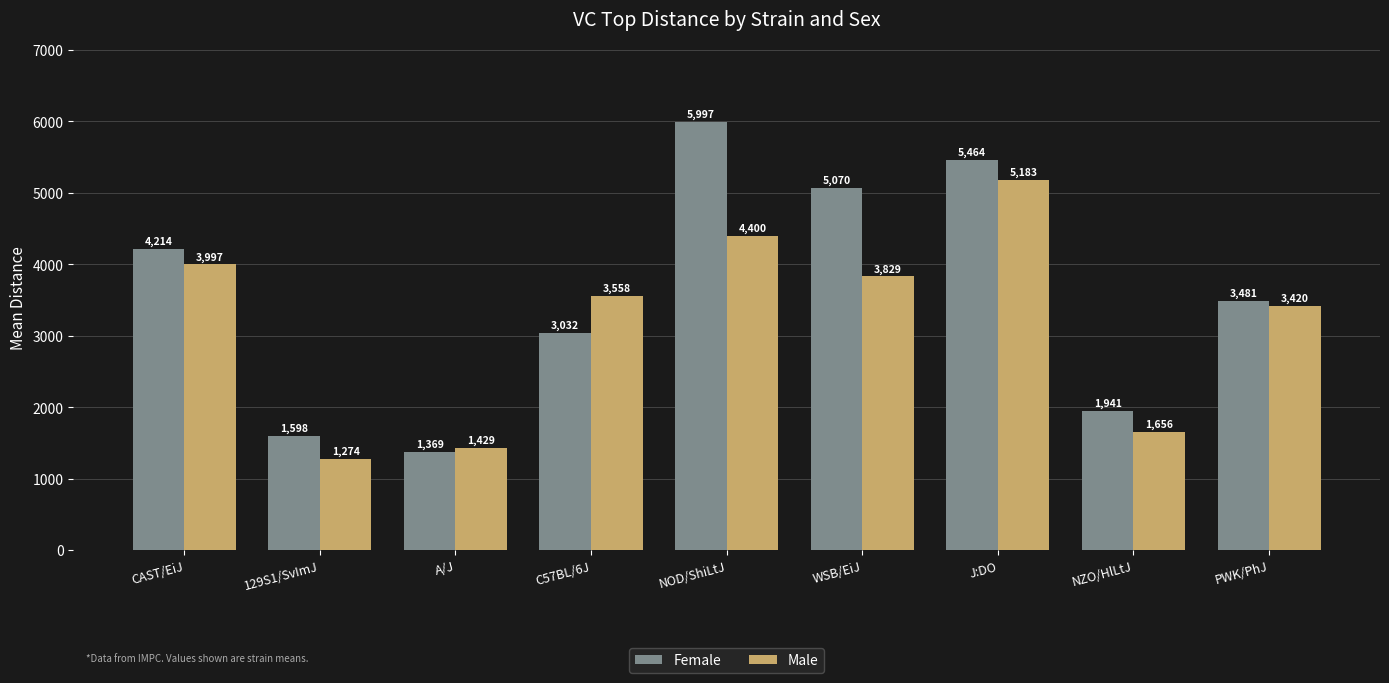

Is the value of Male at CAST/EiJ greater than the value of Female at J:DO?

No